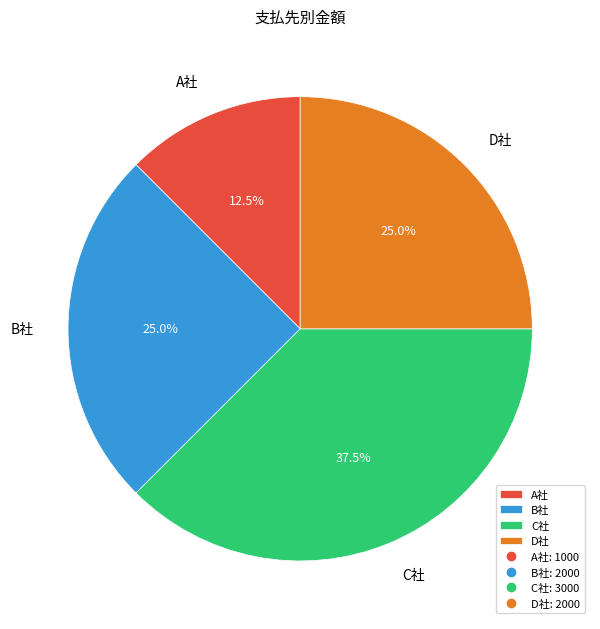

To the nearest percent, what is the difference between the largest and smallest slice percentages?

25%